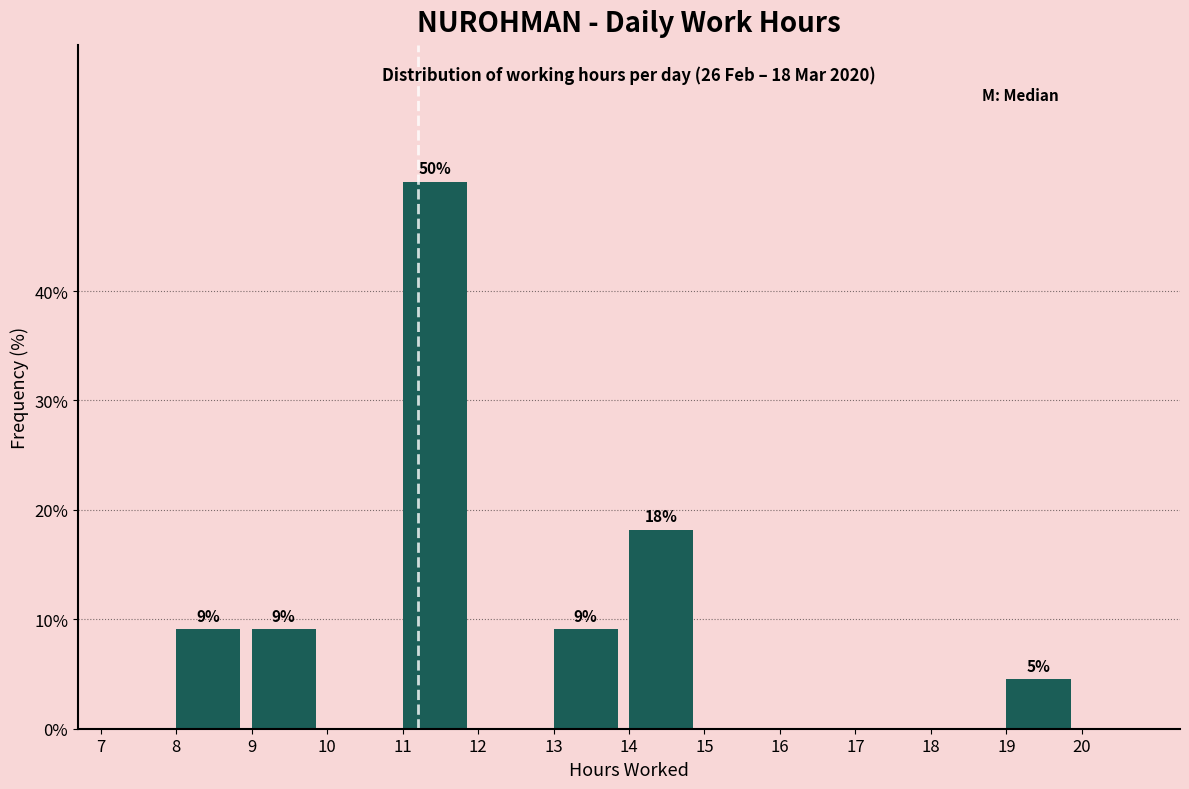

Over which range of the x-axis is the bar tallest?

11 to 12